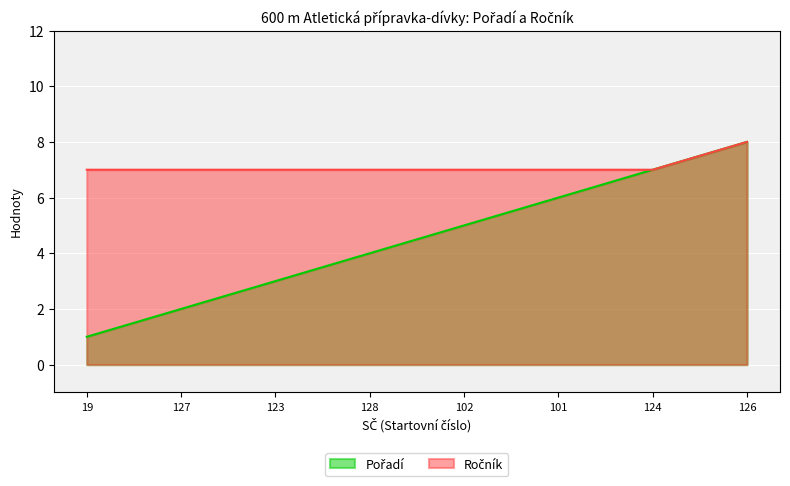

Does the chart display data point markers on the line(s)?

No